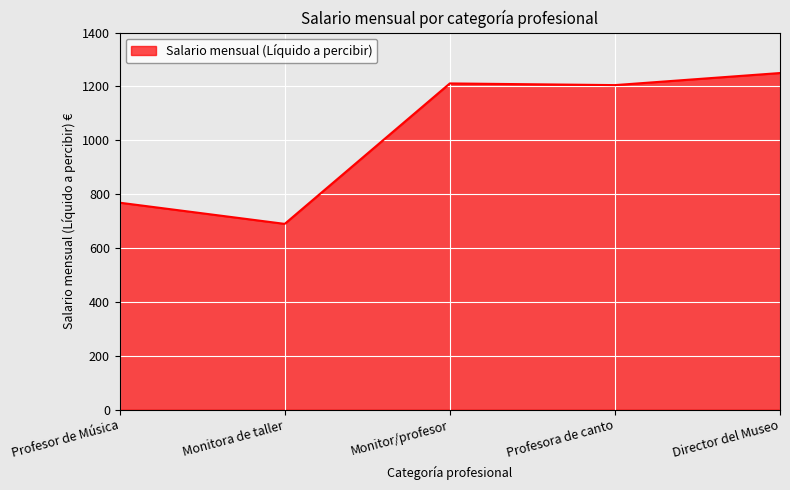

How many categories are shown in the chart?

5